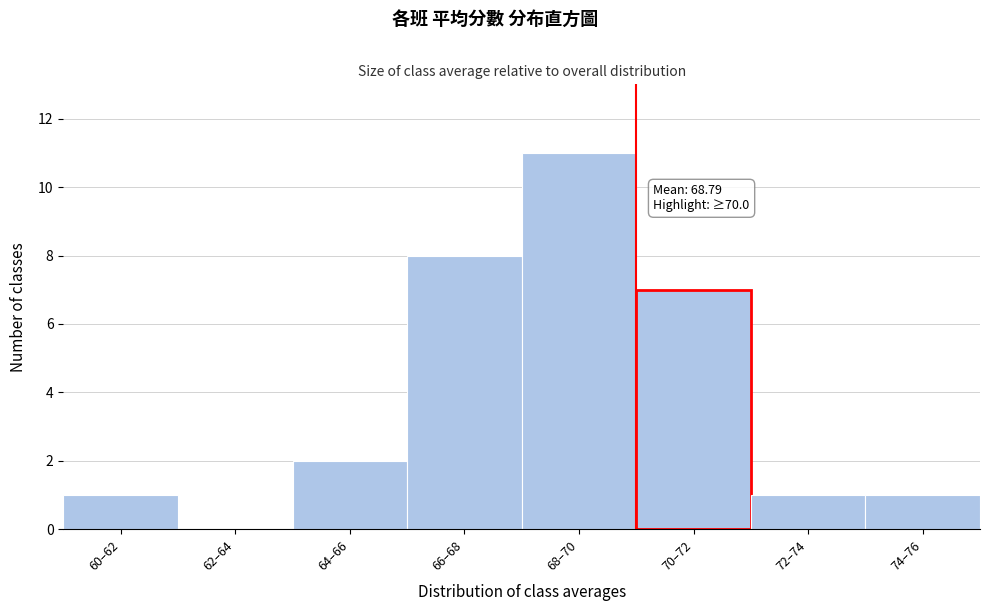

Reading left to right, transcribe all the data shown in this chart.

60–62=1	62–64=0	64–66=2	66–68=8	68–70=11	70–72=7	72–74=1	74–76=1